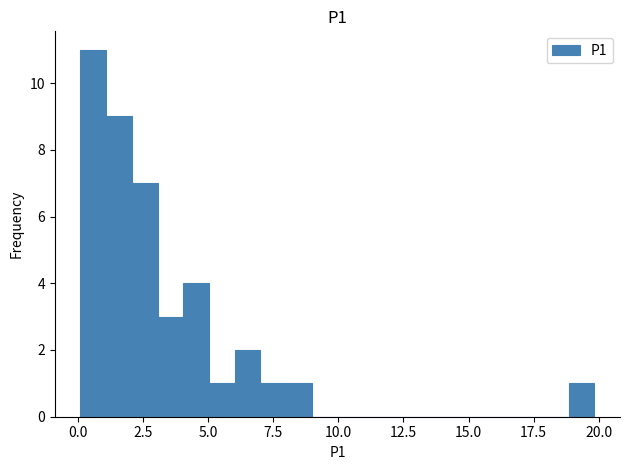

Read against the x-axis, roughly where is the centre of the tallest bar?

0.5